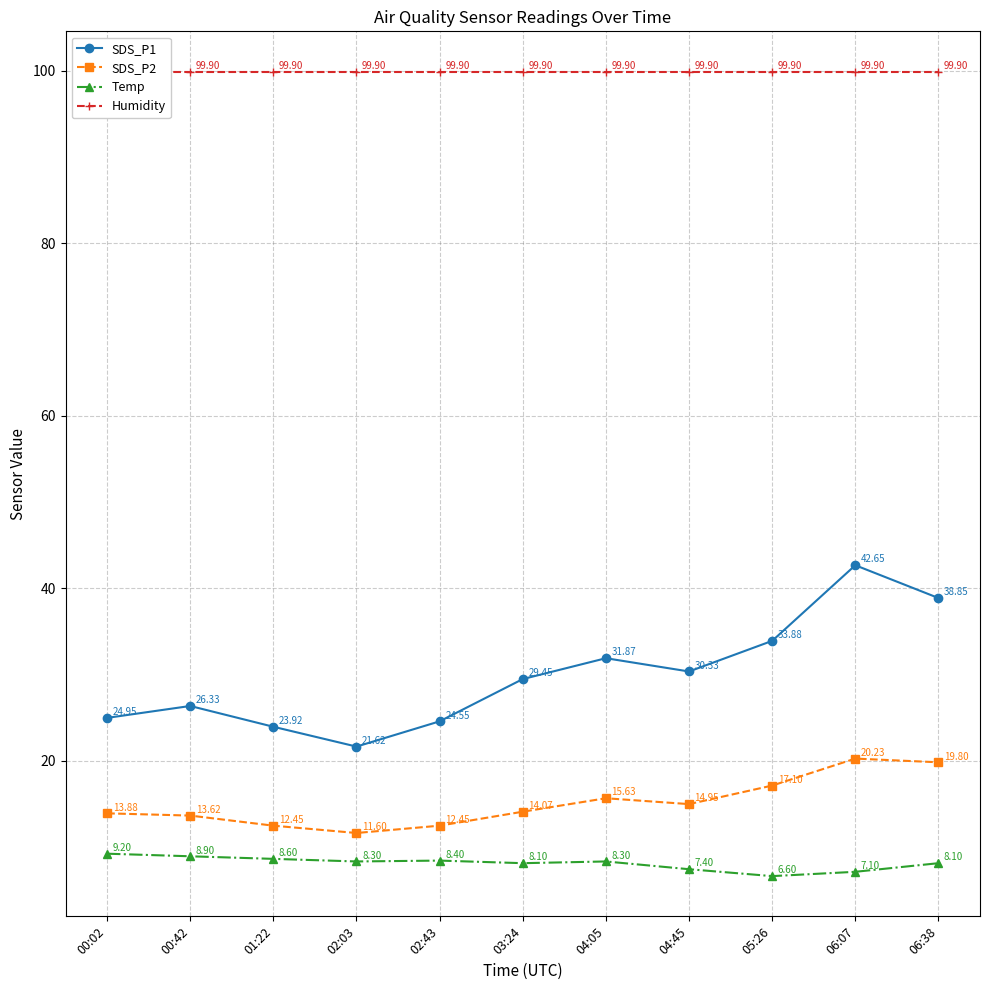

True or false: Humidity and Temp intersect in this chart.

False